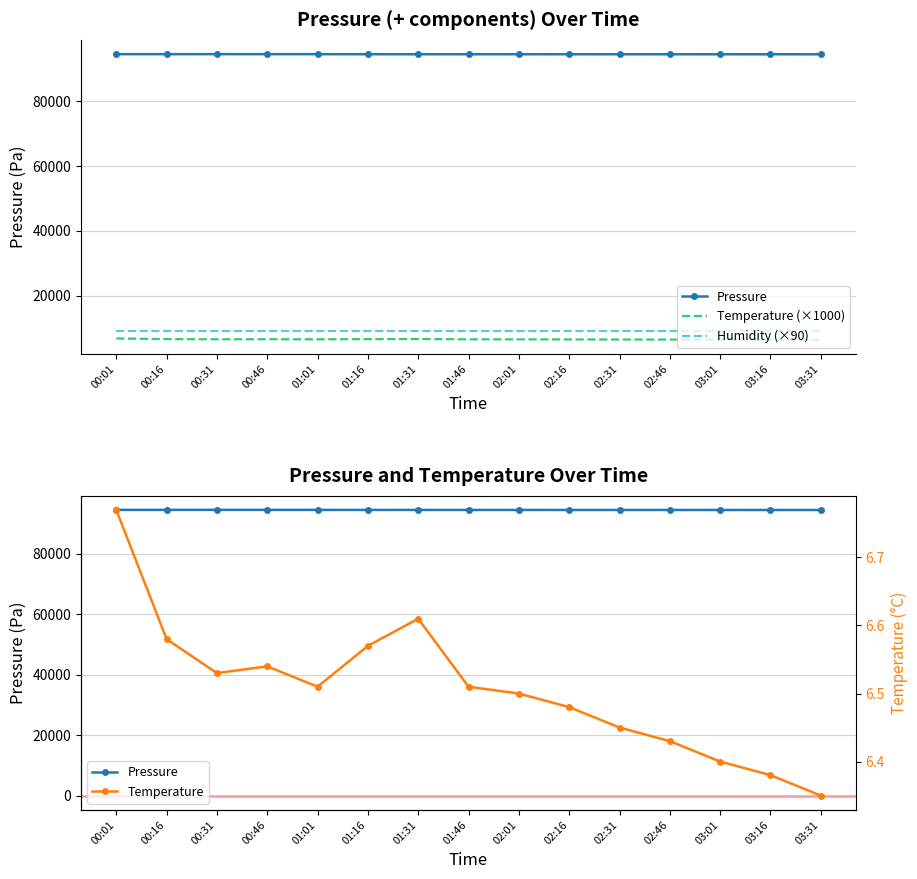

Where is the first local minimum for Temperature?

00:31